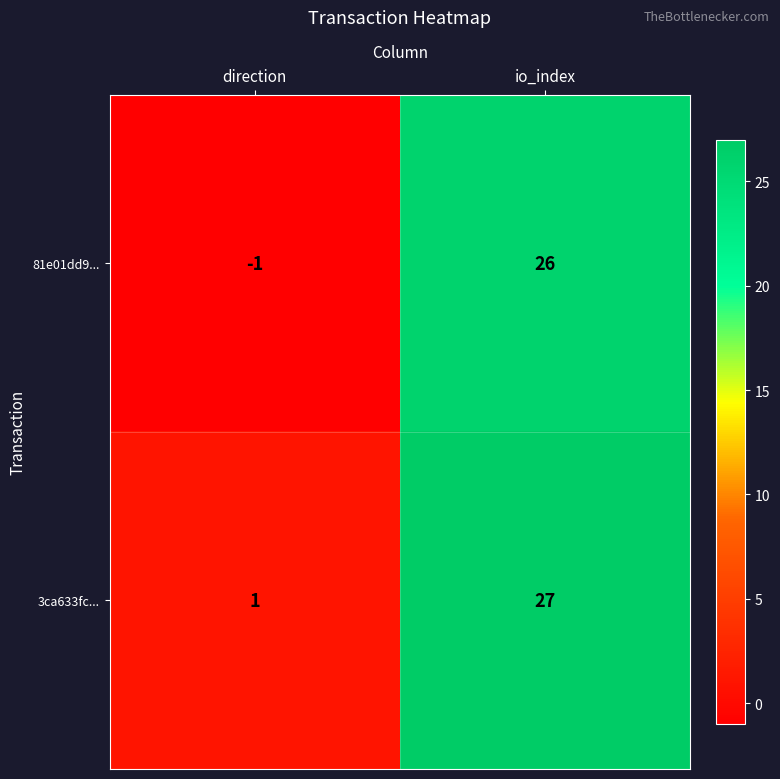

Which series has the widest spread of values?

81e01dd9...